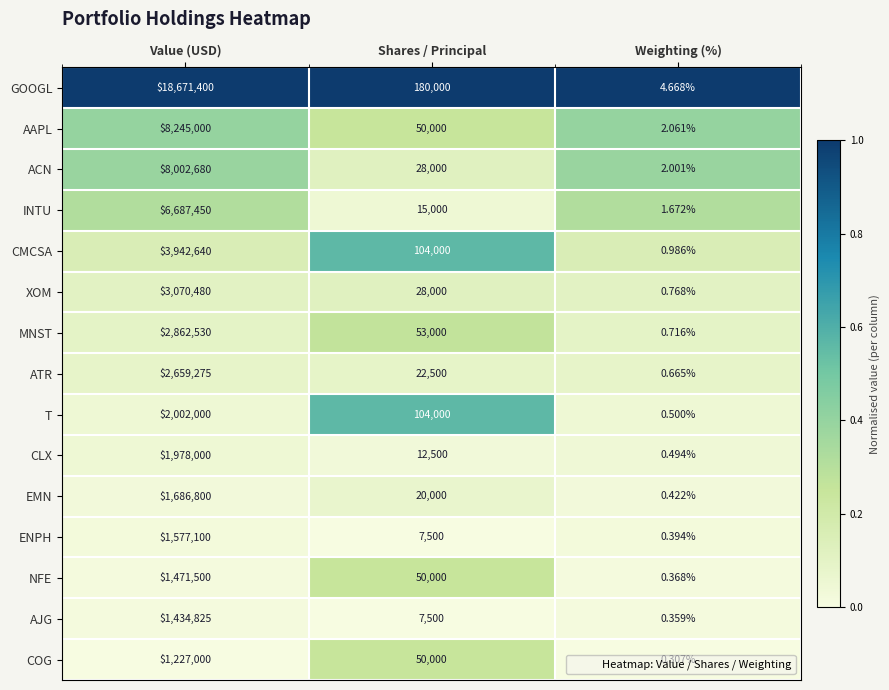

Between Value (USD) and Weighting (%), which series saw the biggest shift?

GOOGL